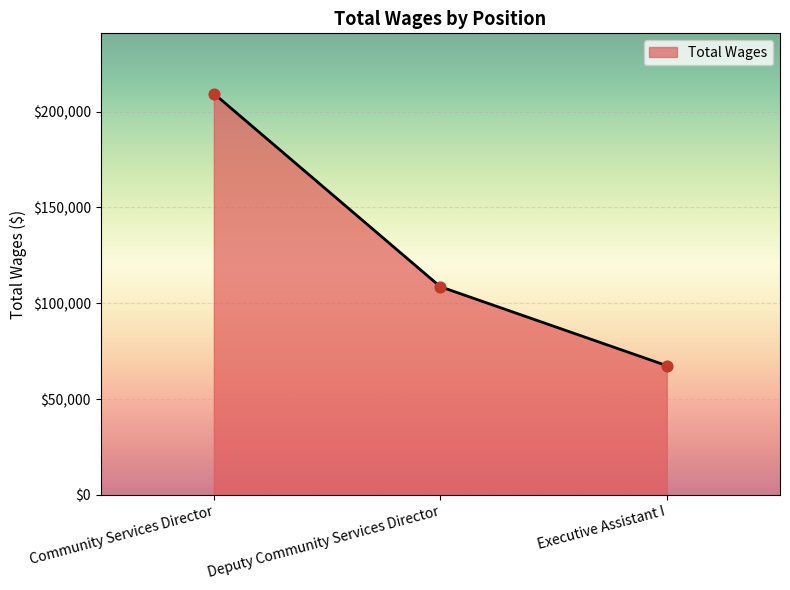

Between Community Services Director and Deputy Community Services Director, which is larger?

Community Services Director